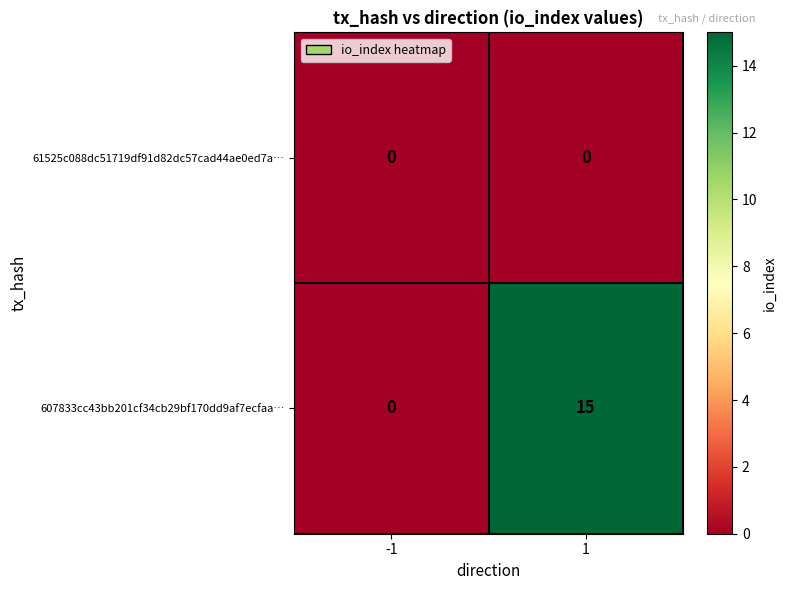

Reading left to right, extract all data points from this chart.

61525c088dc51719df91d82dc57cad44ae0ed7a…: 0	0
607833cc43bb201cf34cb29bf170dd9af7ecfaa…: 0	15